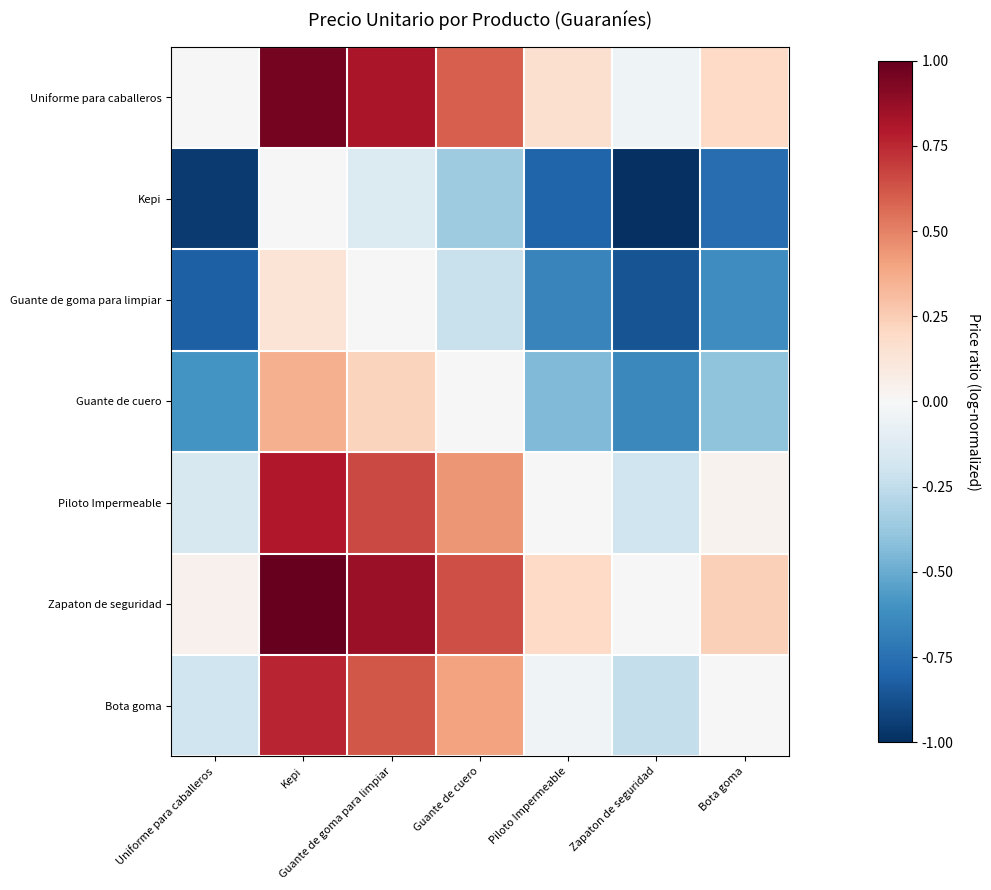

Rank the series at Guante de cuero from highest to lowest value.

Zapaton de seguridad, Uniforme para caballeros, Piloto Impermeable, Bota goma, Guante de cuero, Guante de goma para limpiar, Kepi